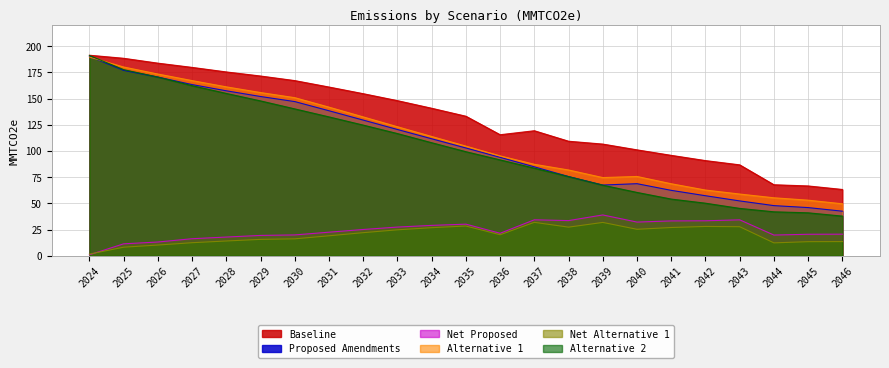

True or false: Alternative 2 and Net Alternative 1 intersect in this chart.

False